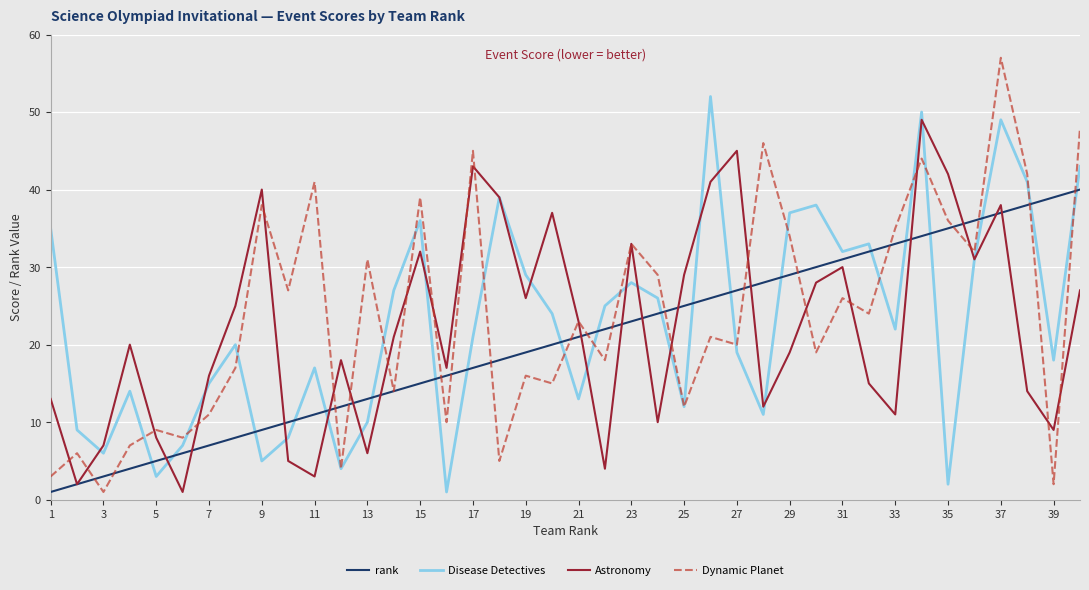

Which series has the largest range (max minus min)?

Dynamic Planet